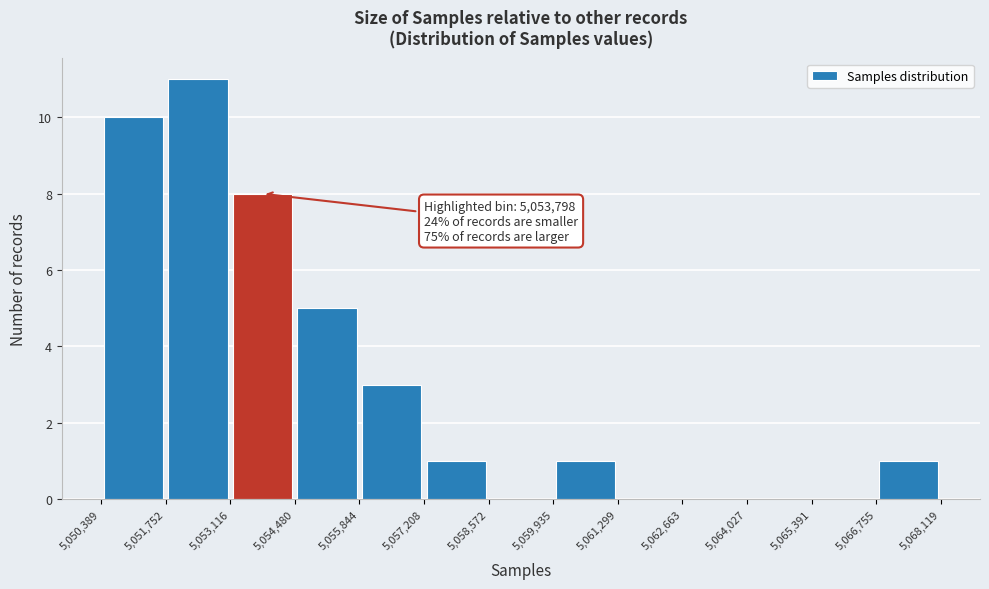

Which range on the x-axis has the tallest bar?

5,051,752 to 5,053,116